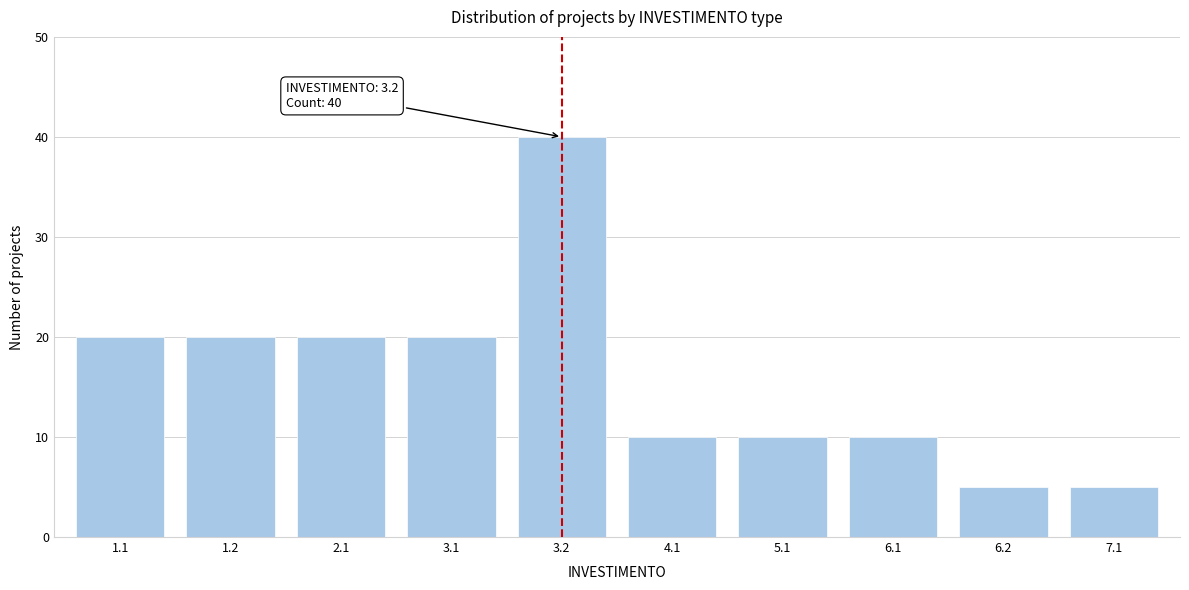

Reading left to right, list all the values displayed in this chart.

20	20	20	20	40	10	10	10	5	5